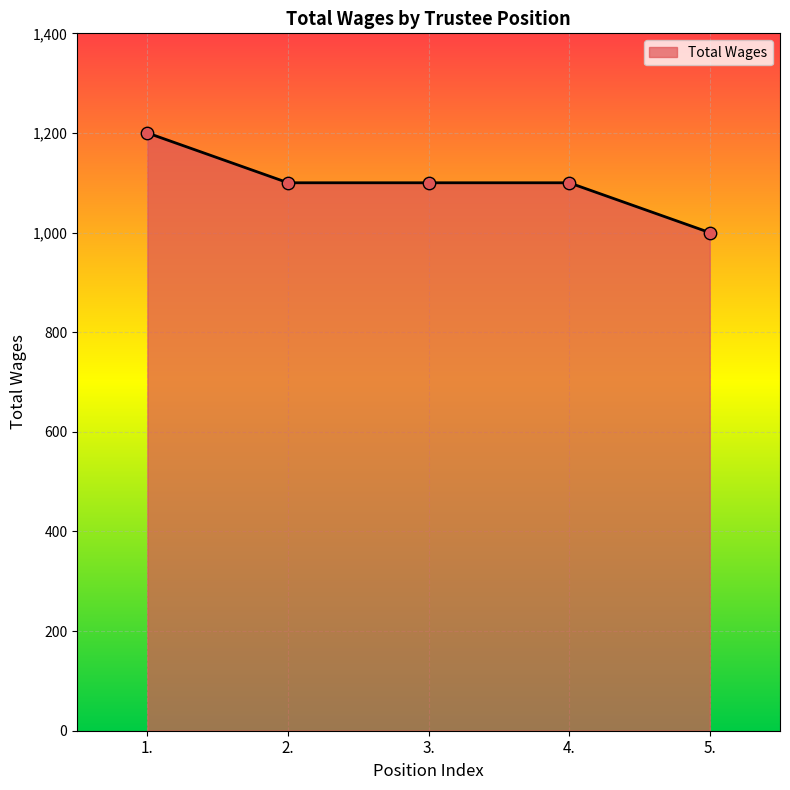

What is the change in value from 1. to 4.?

-100